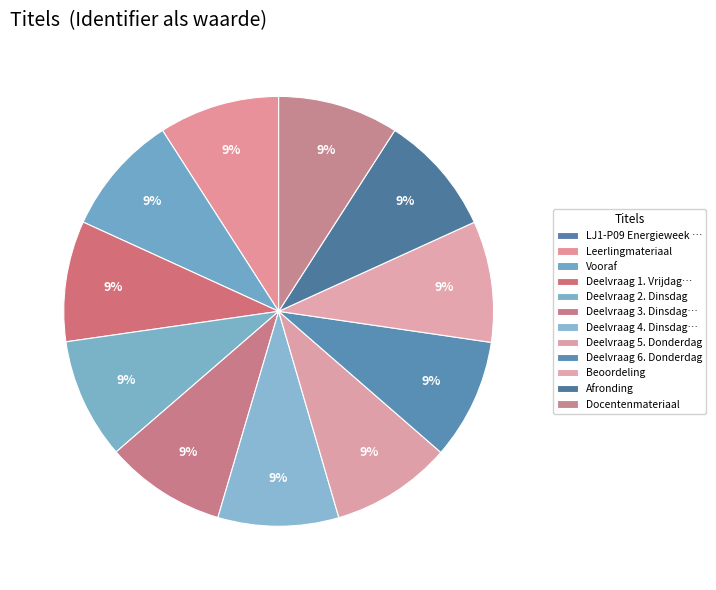

Is it true that Deelvraag 6. Donderdag is 21% of the pie?

False